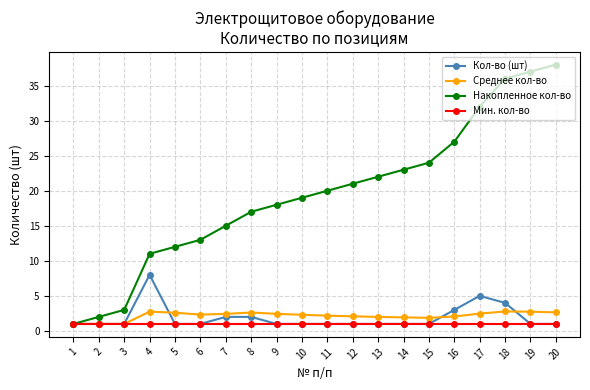

What is the difference between the maximum and minimum values in the Накопленное кол-во series?

37.0